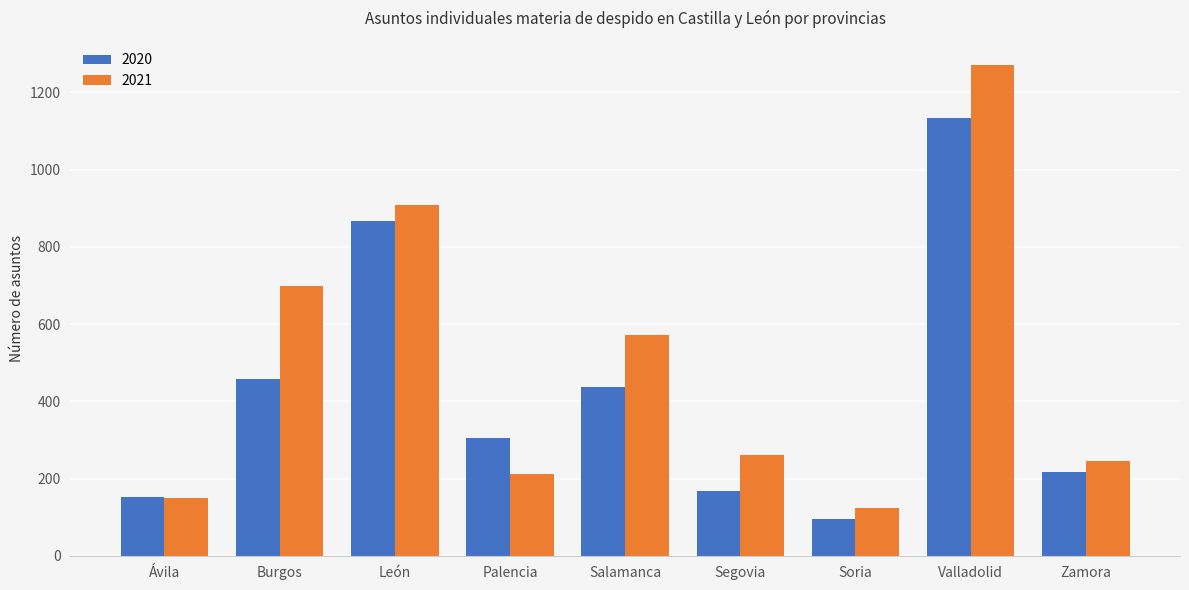

Which series has the largest range (max minus min)?

2021